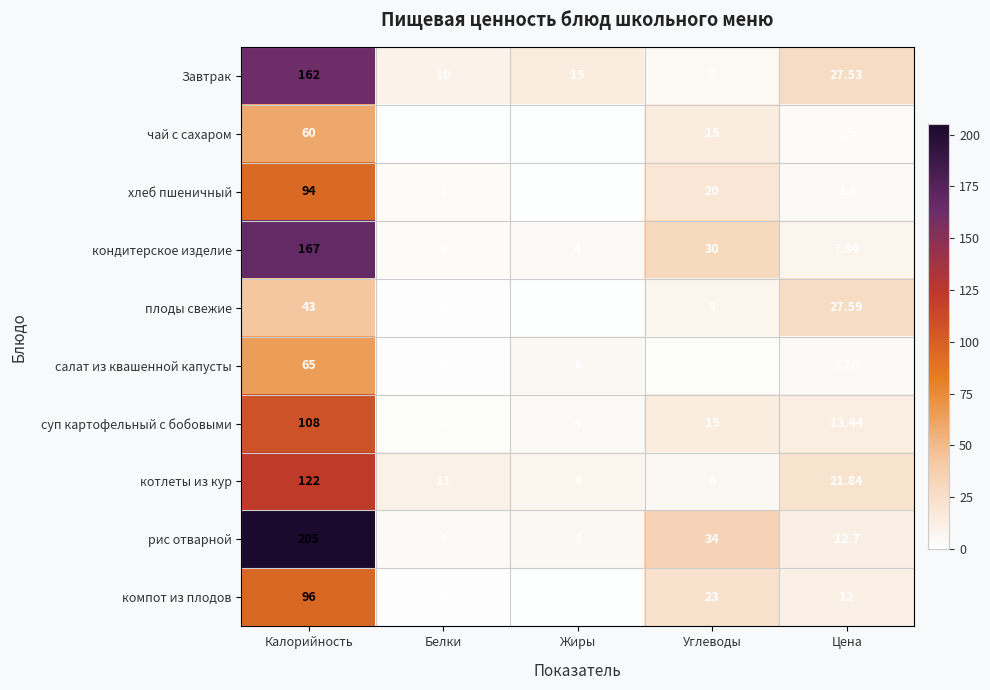

Between Белки and Углеводы, which series saw the biggest shift?

рис отварной